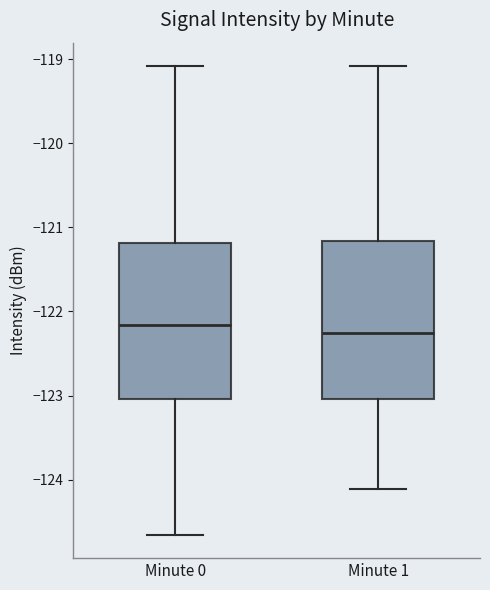

Reading left to right, read every box against the y-axis: the position of its median line, the range the box covers, and the ends of its whiskers. The values are not printed on the chart, so give them approximately, as read against the axis.

Minute 0: median -122.2, box -123.0 to -121.2, whiskers -124.7 to -119.1
Minute 1: median -122.3, box -123.0 to -121.2, whiskers -124.1 to -119.1